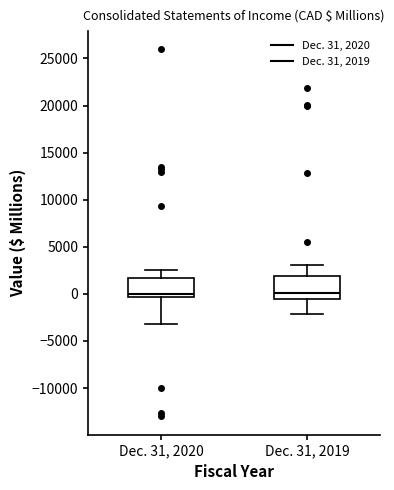

Reading left to right, read every box against the y-axis: the position of its median line, the range the box covers, and the ends of its whiskers. The values are not printed on the chart, so give them approximately, as read against the axis.

Dec. 31, 2020: median 0, box -500 to 1500, whiskers -3000 to 2500
Dec. 31, 2019: median 0, box -500 to 2000, whiskers -2000 to 3000